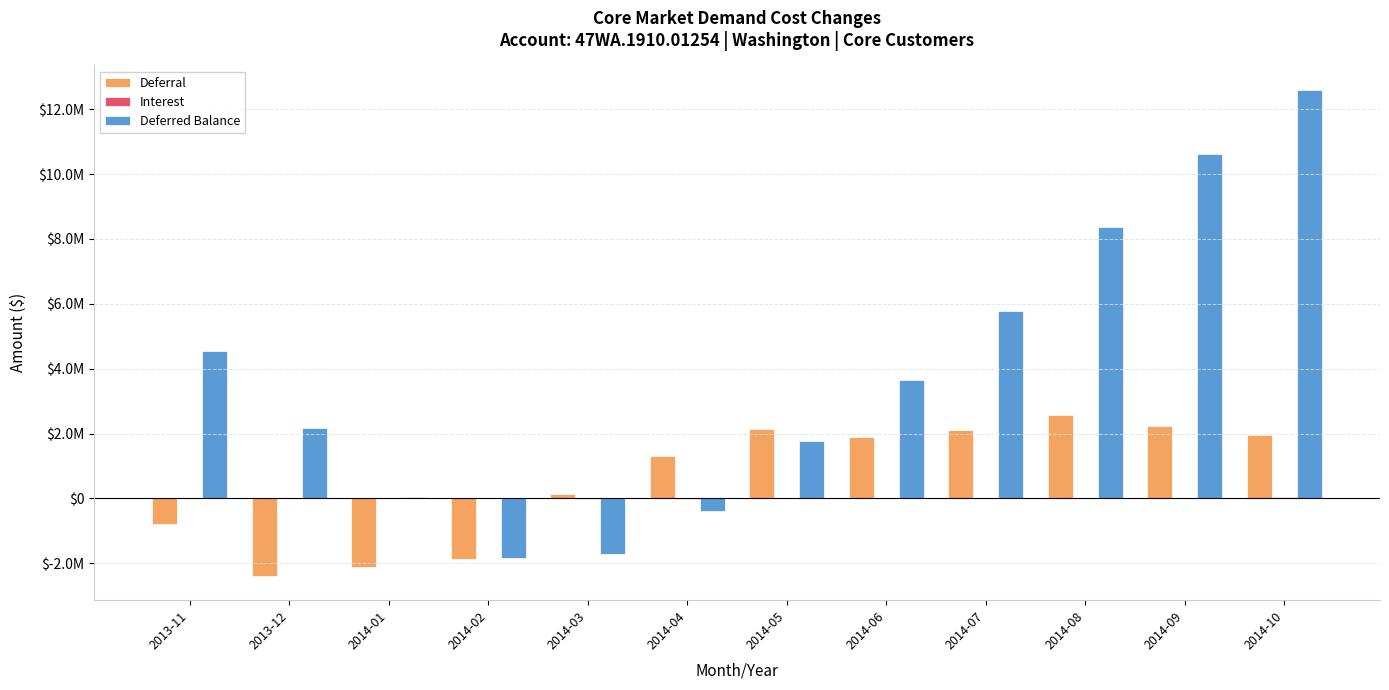

Are the bars horizontal?

No